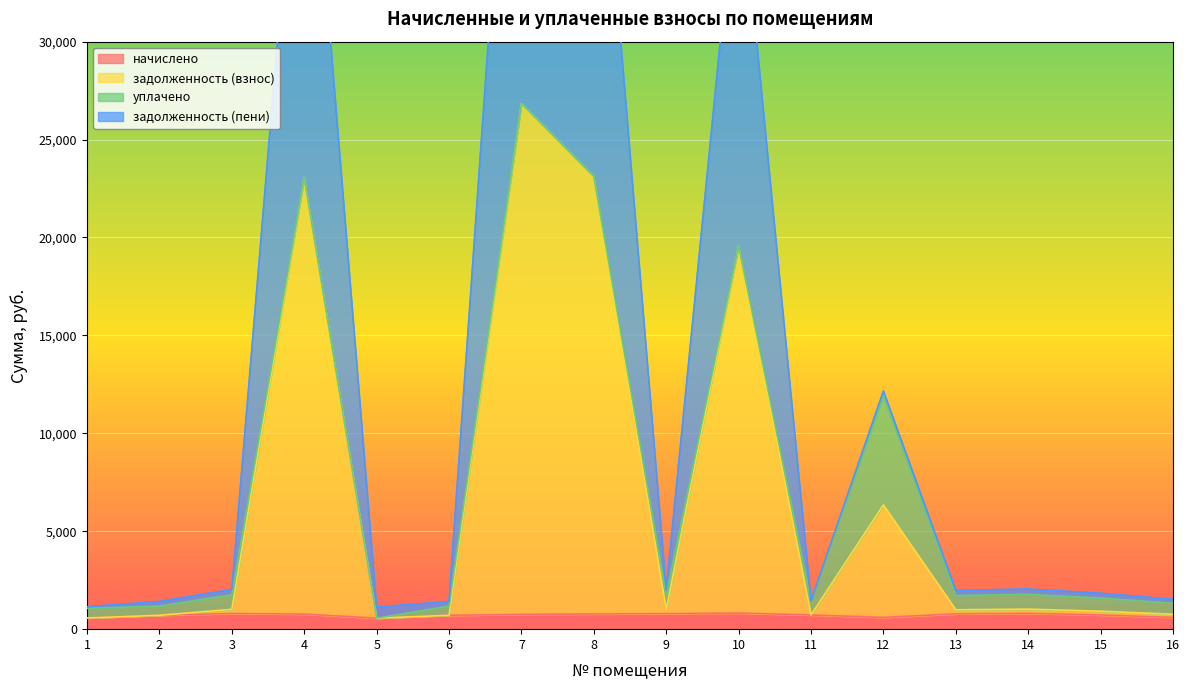

What is the lowest value of the задолженность (пени) series?

1125.7